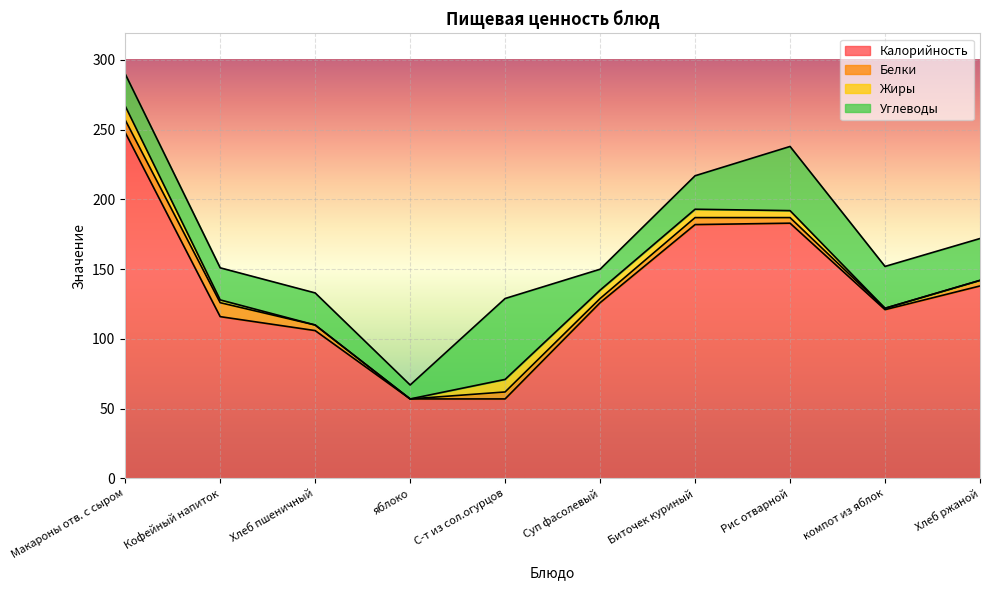

What are all the series names shown in the legend?

Калорийность, Белки, Жиры, Углеводы